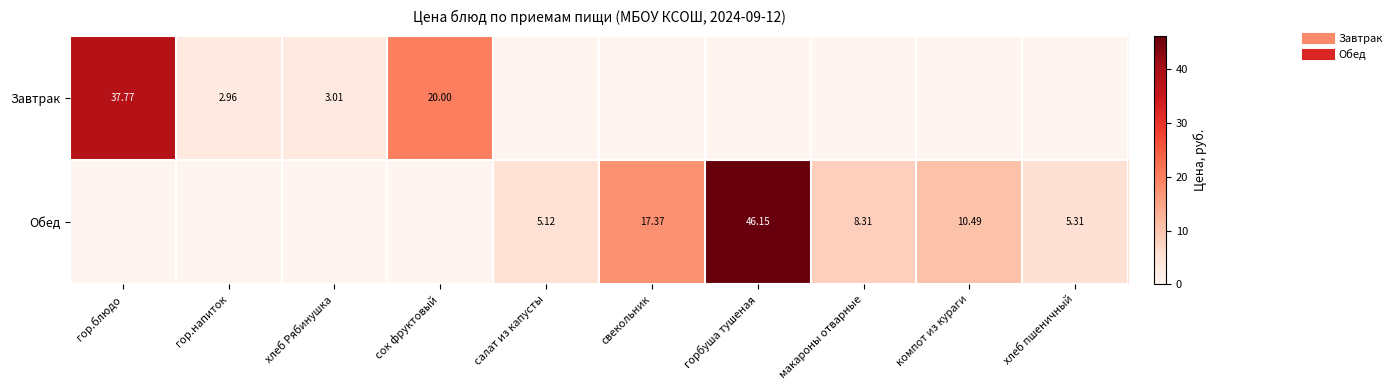

What is the highest value of the Завтрак series?

37.8